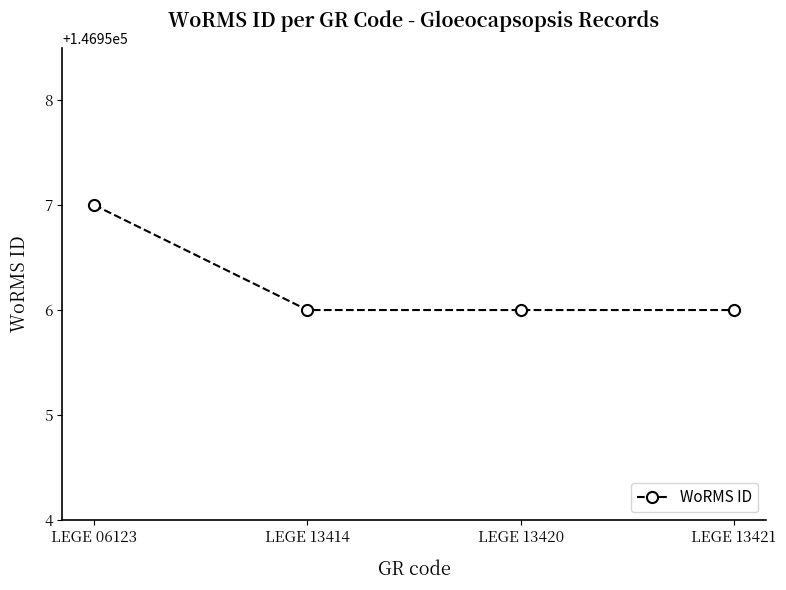

What is the change in value from LEGE 06123 to LEGE 13421?

-1